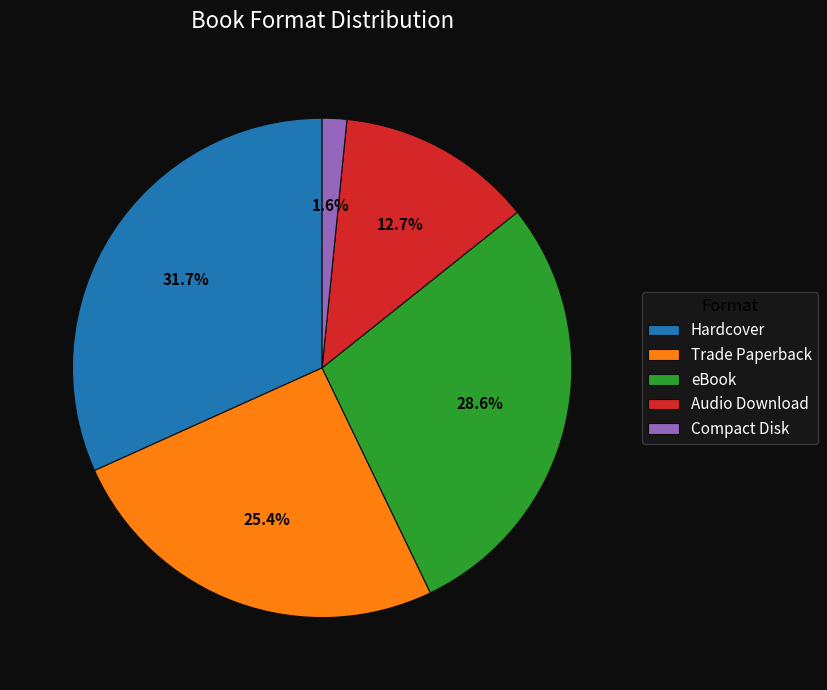

What is the total percentage of Hardcover and Trade Paperback?

57.1%